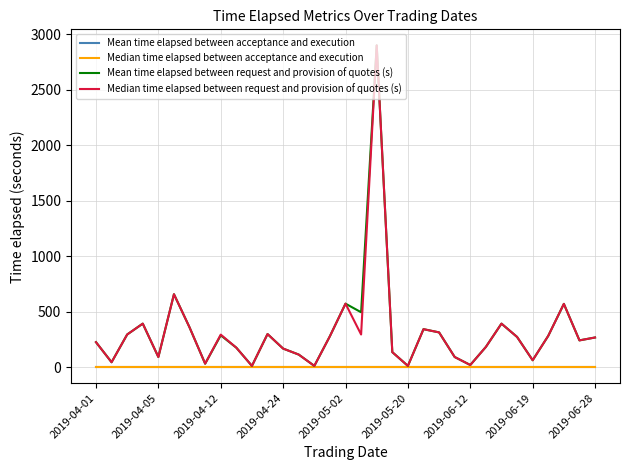

Reading left to right, transcribe all the data shown in this chart.

Mean time elapsed between acceptance and execution: 0.0	0.0	0.0	0.0	0.0	0.0	0.0	0.0	0.0	0.0	0.0	0.0	0.0	0.0	0.0	0.0	0.0	0.0	0.0	0.0	0.0	0.0	0.0	0.0	0.0	0.0	0.0	0.0	0.0	0.0	0.0	0.0	0.0
Median time elapsed between acceptance and execution: 0.0	0.0	0.0	0.0	0.0	0.0	0.0	0.0	0.0	0.0	0.0	0.0	0.0	0.0	0.0	0.0	0.0	0.0	0.0	0.0	0.0	0.0	0.0	0.0	0.0	0.0	0.0	0.0	0.0	0.0	0.0	0.0	0.0
Mean time elapsed between request and provision of quotes (s): 224.0	43.0	293.0	391.0	90.0	656.0	357.0	30.0	285.5	174.0	10.0	297.0	166.0	112.0	10.0	278.0	571.0	493.5	2899.0	134.0	10.0	341.0	312.0	90.0	18.0	181.0	391.0	271.0	61.0	281.0	569.0	240.0	266.0
Median time elapsed between request and provision of quotes (s): 224.0	43.0	293.0	391.0	90.0	656.0	357.0	30.0	292.0	174.0	10.0	297.0	166.0	112.0	10.0	278.0	571.0	293.0	2899.0	134.0	10.0	341.0	312.0	90.0	18.0	181.0	391.0	271.0	61.0	281.0	569.0	240.0	266.0